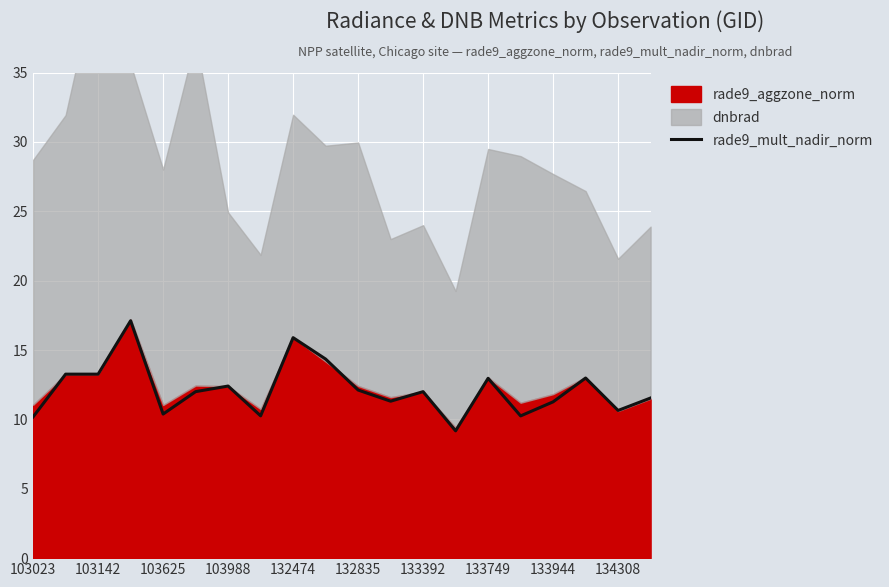

What is the maximum value for rade9_mult_nadir_norm?

17.1